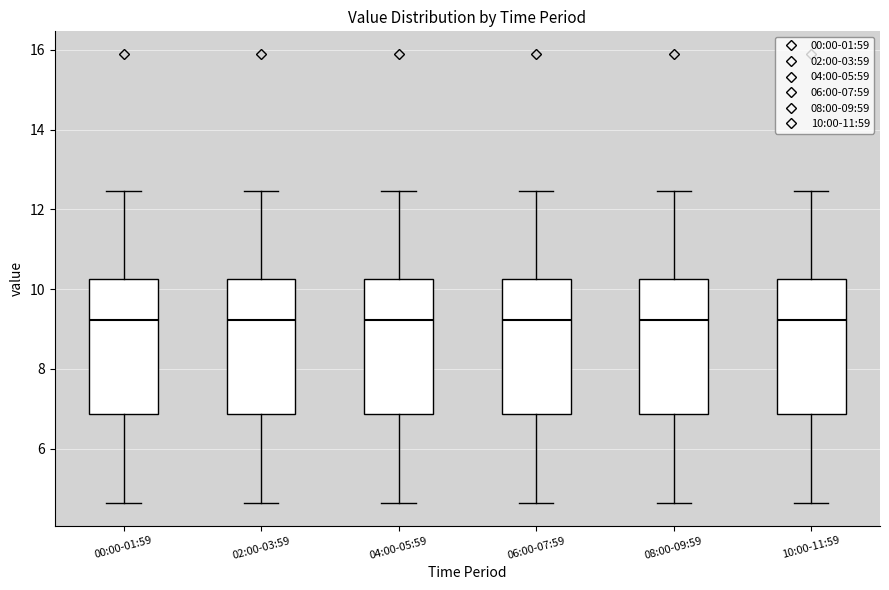

Where is the lower edge of the box for 10:00-11:59 on the y-axis? The values are not printed on the chart, so give them approximately, as read against the axis.

6.8